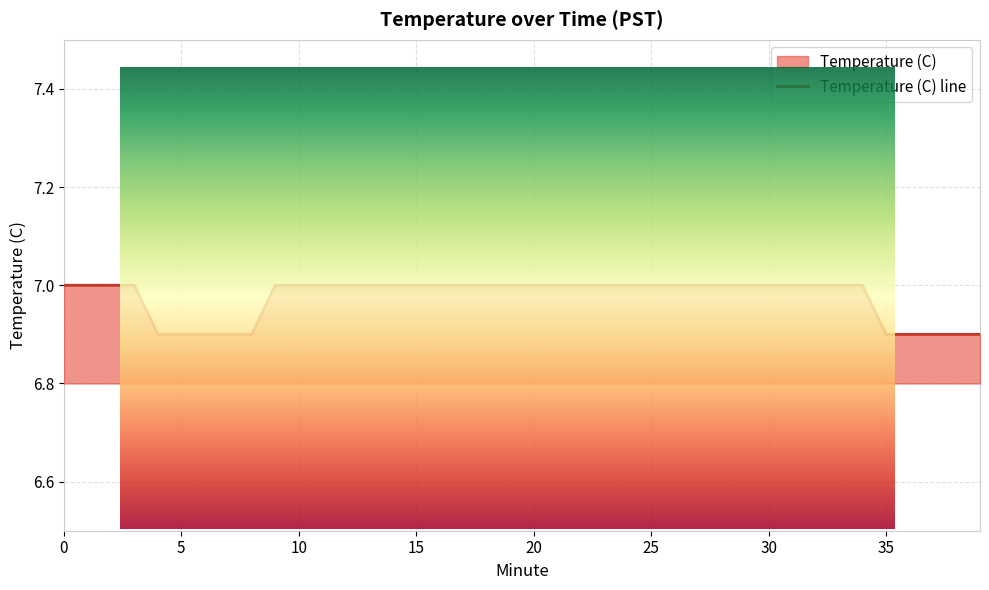

Rank the categories by value from highest to lowest.

0, 1, 2, 3, 9, 10, 11, 12, 13, 14, 15, 16, 17, 18, 19, 20, 21, 22, 23, 24, 25, 26, 27, 28, 29, 30, 31, 32, 33, 34, 4, 5, 6, 7, 8, 35, 36, 37, 38, 39